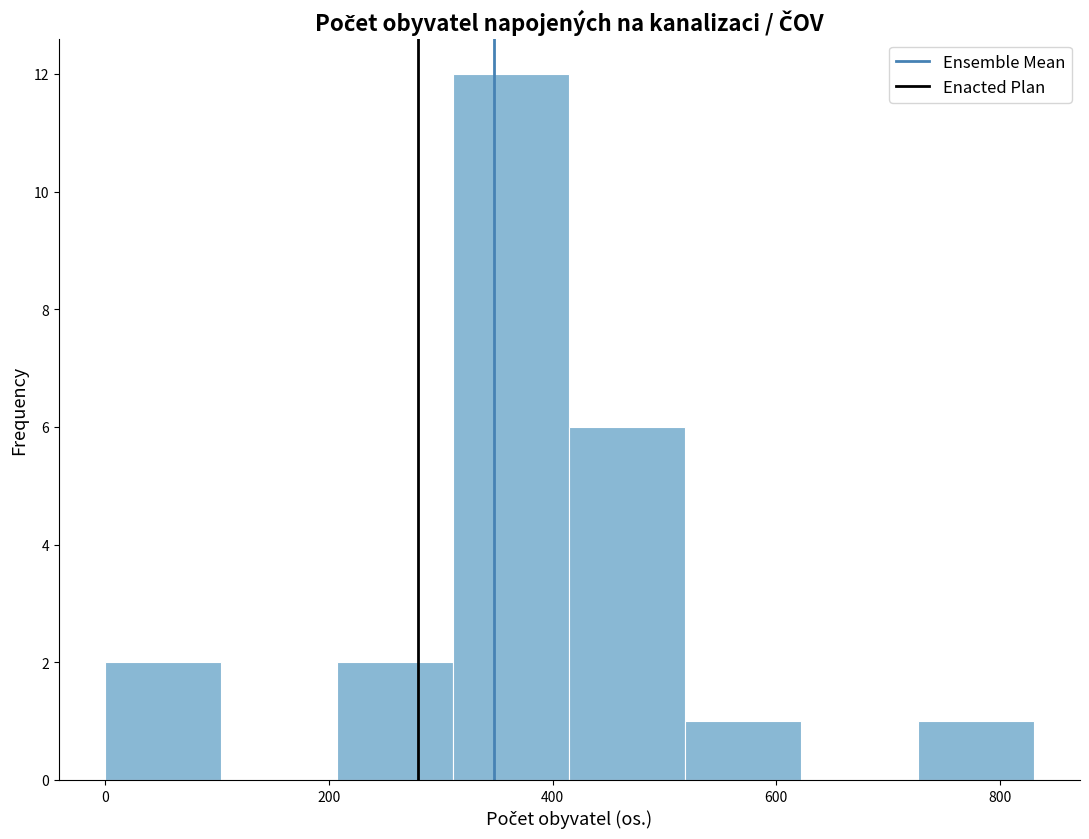

How tall is the bar that spans 0 to 100 on the x-axis? Neither the bar edges nor the heights are printed on the chart, so give them approximately, as read against the axes.

2